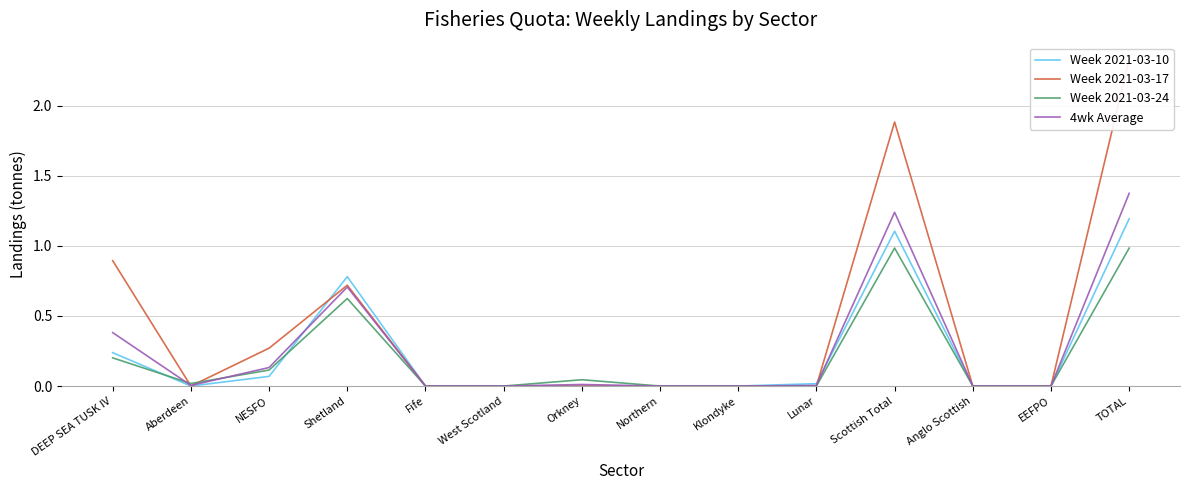

How many positive values does the 4wk Average series have?

8